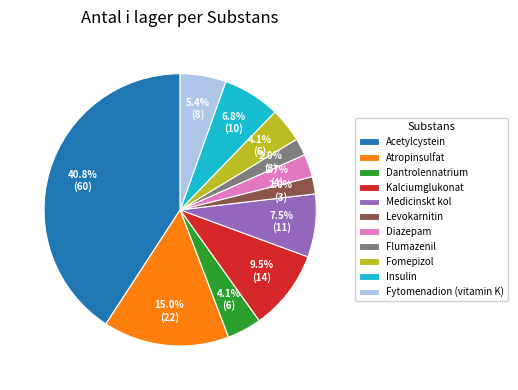

Which category has the biggest portion of the pie?

Acetylcystein